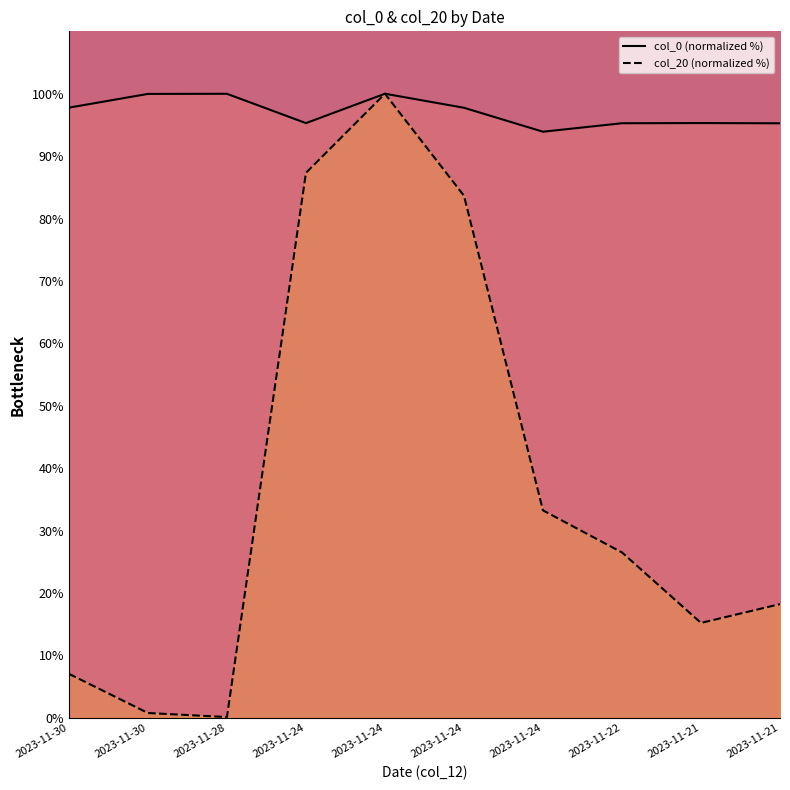

Where is col_20 (normalized %) nearest to the value 50?

2023-11-24